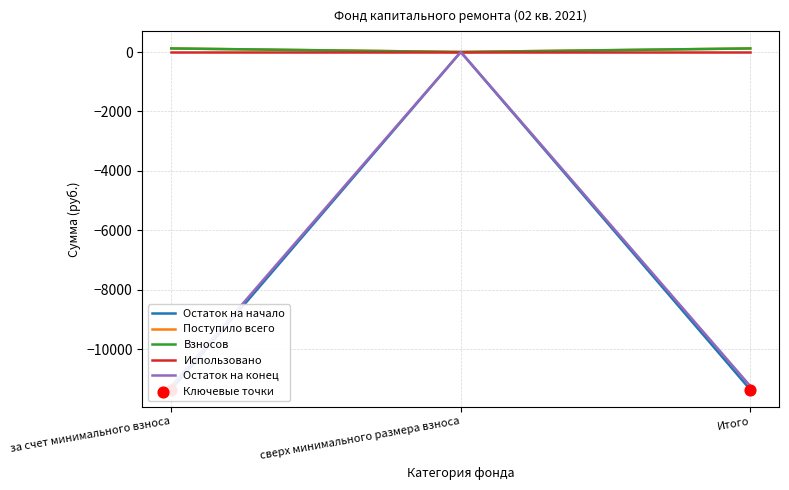

Which series has the widest spread of Y values?

Остаток на начало